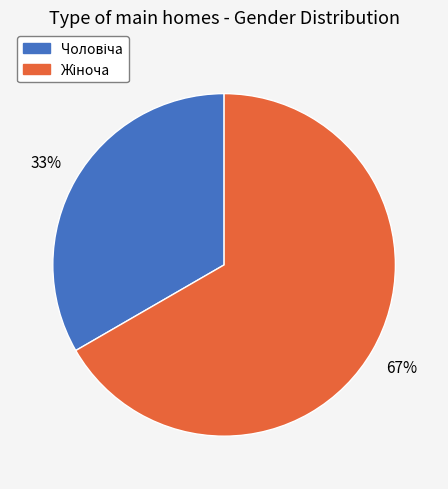

To the nearest percent, what is the average slice percentage?

50%